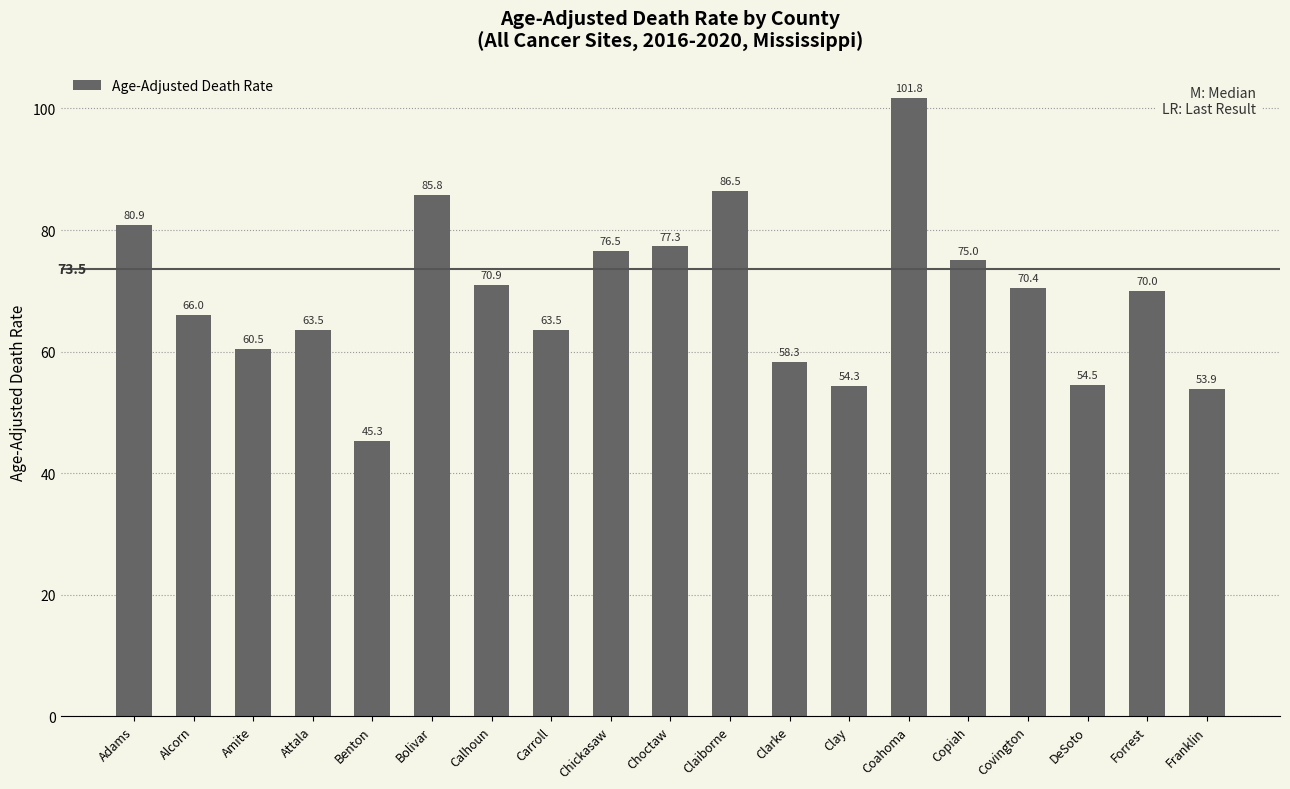

What value does the data have at Calhoun?

70.9